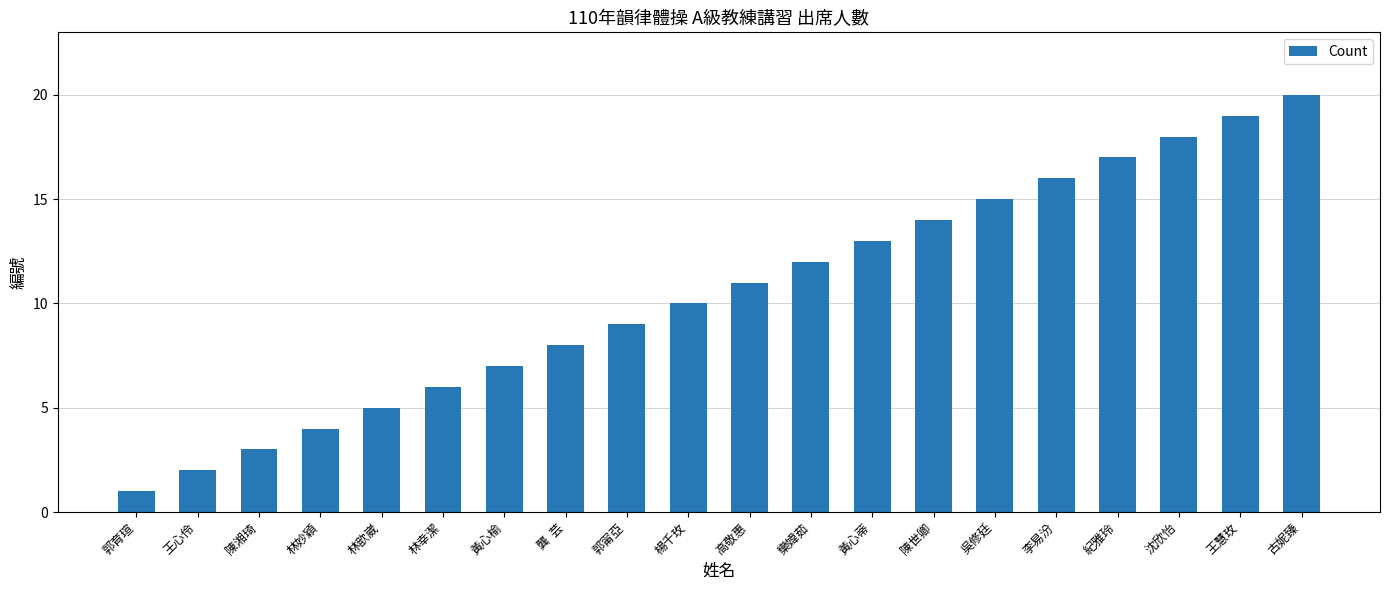

Rank the categories by value from lowest to highest.

郭育瑄, 王心伶, 陳湘琦, 林妙穎, 林歆崴, 林幸潔, 黃心榆, 龔  芸, 郭甯亞, 楊千玫, 高敬惠, 欒媁茹, 黃心蒂, 陳世卿, 吳修廷, 李易汾, 紀雅玲, 沈欣怡, 王慧玫, 古妮臻